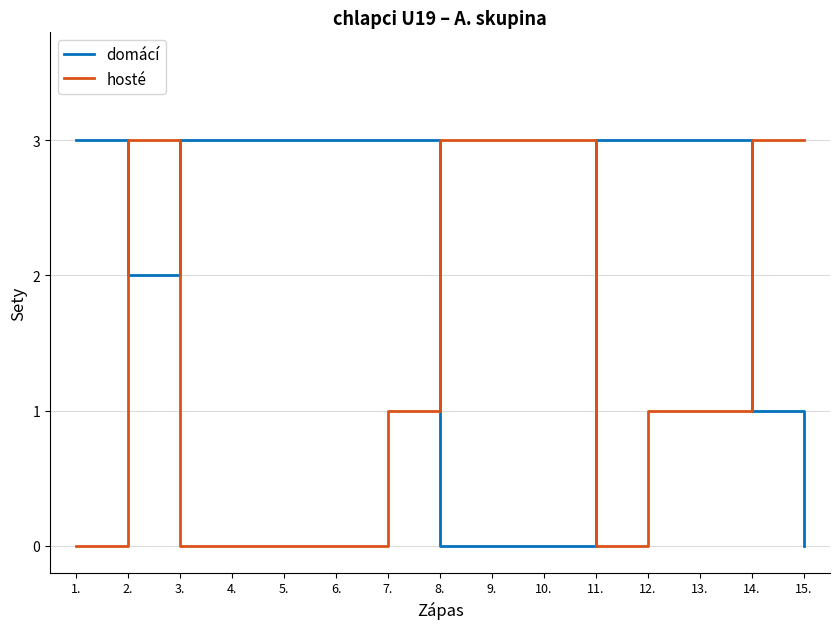

Which series has the largest total across all categories?

domácí